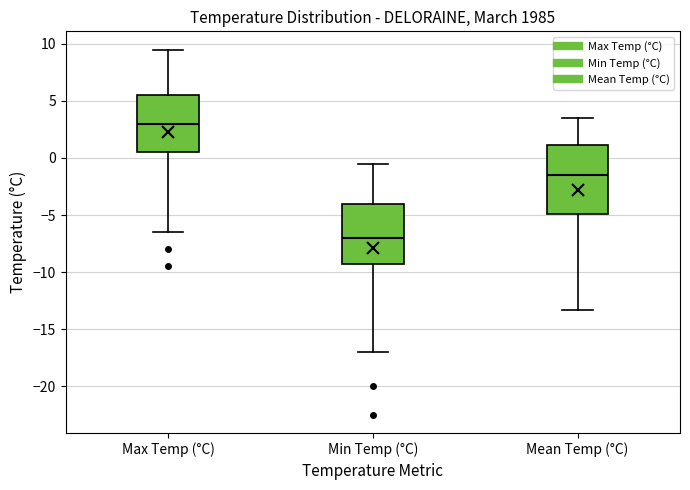

Which box's median line is the lowest?

Min Temp (°C)